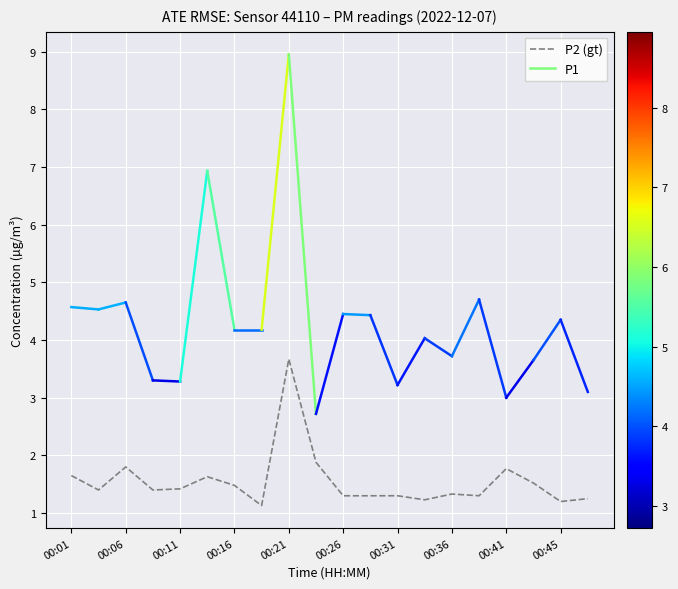

What is the minimum value shown in the chart?

1.1